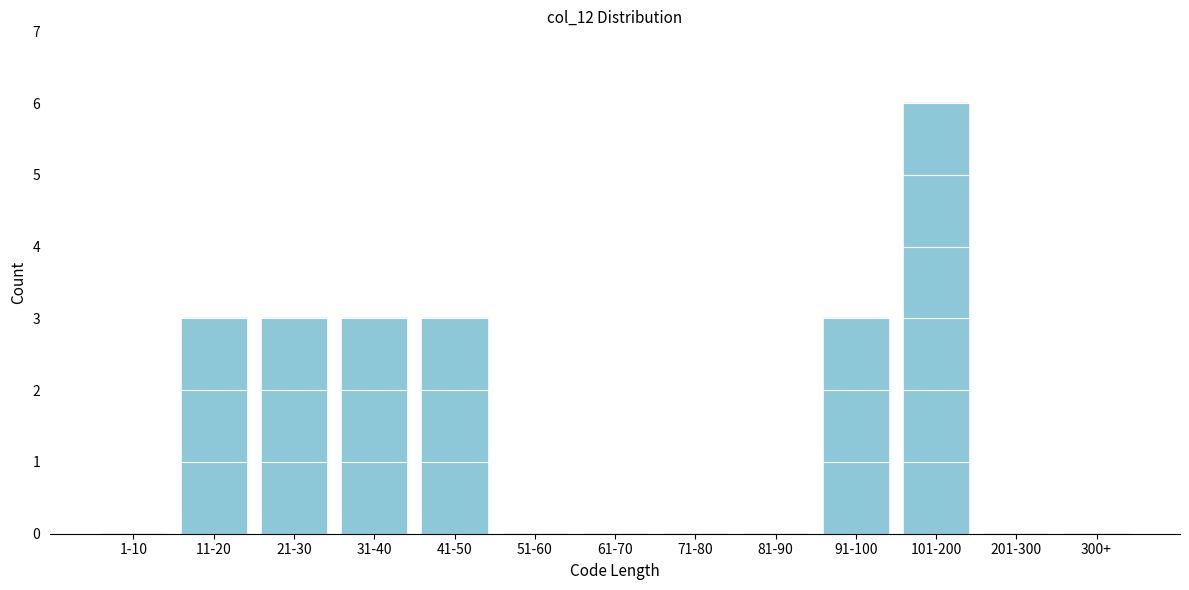

Reading right to left, transcribe all the data shown in this chart.

300+=0	201-300=0	101-200=6	91-100=3	81-90=0	71-80=0	61-70=0	51-60=0	41-50=3	31-40=3	21-30=3	11-20=3	1-10=0